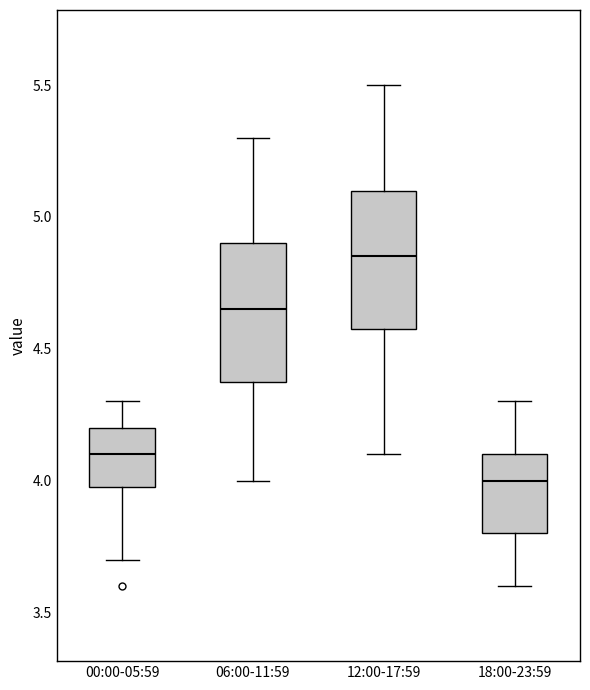

Which box's median line is the highest?

12:00-17:59